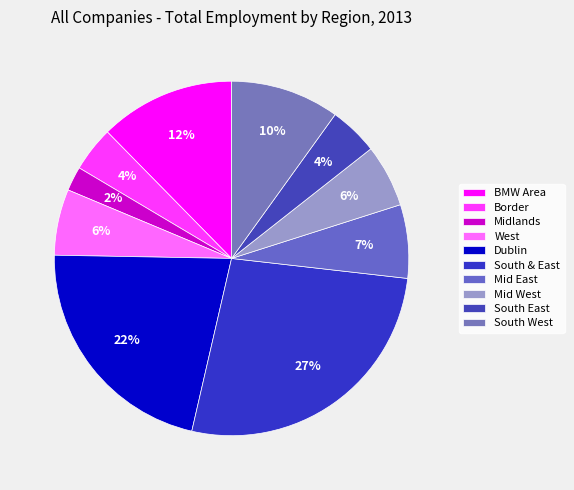

Does any single category account for the majority?

No